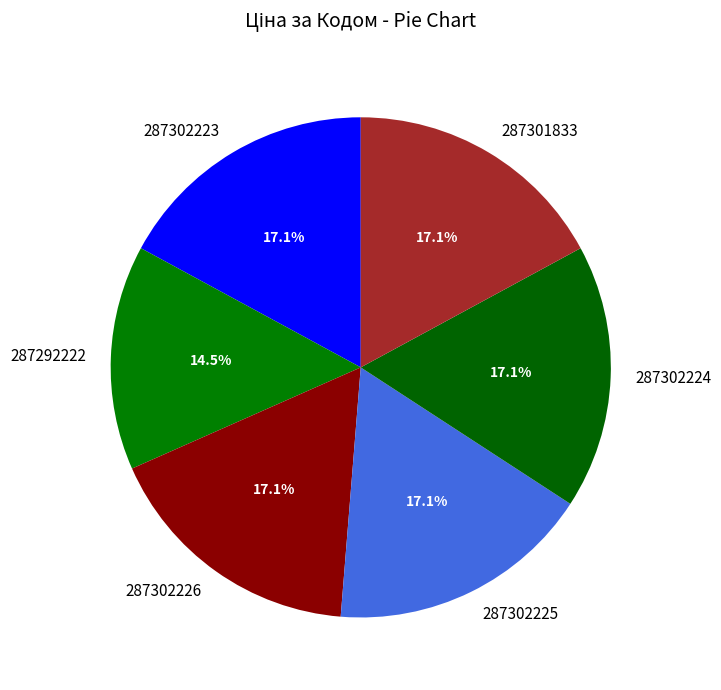

To the nearest percent, what is the combined percentage of 287292222 and 287302223?

32%